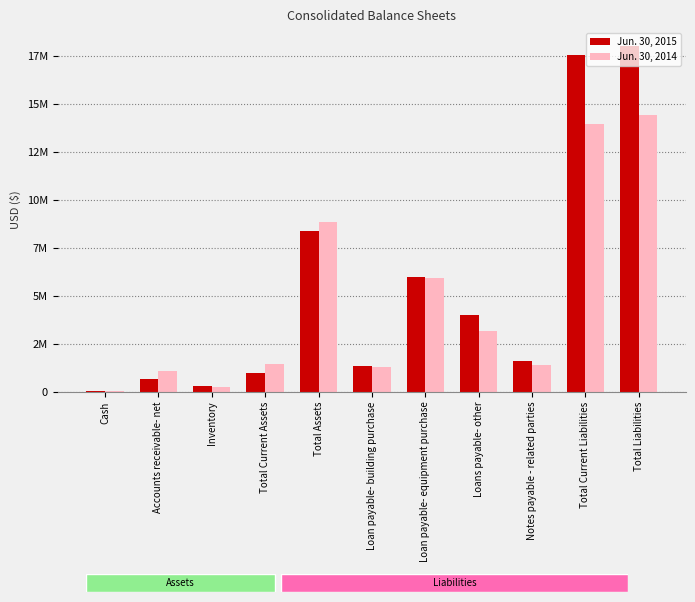

Does the chart contain stacked bars?

No